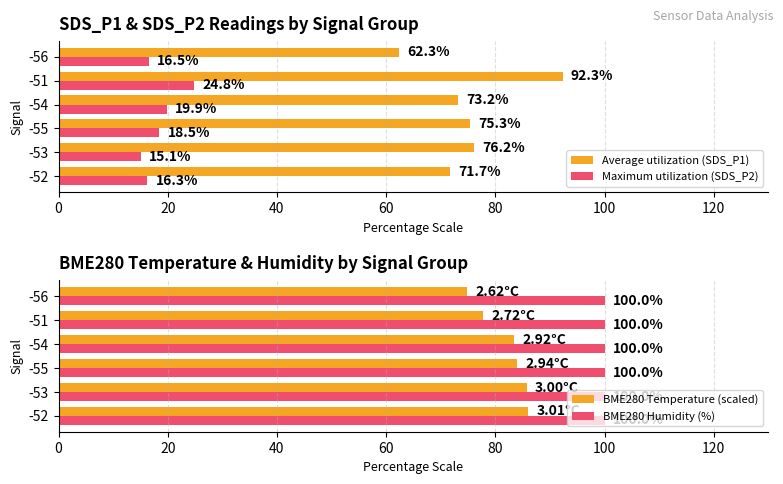

How many values in the BME280 Temperature (scaled) series are below 84?

3